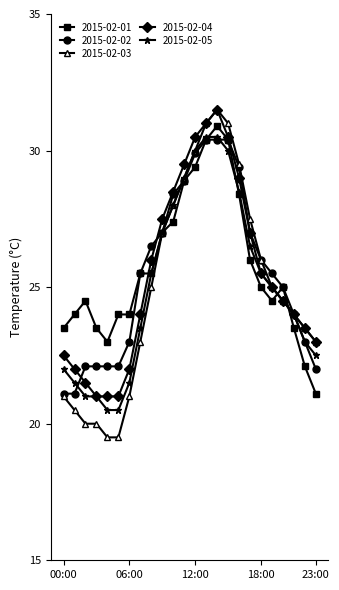

What is the value of the 2015-02-03 point at the 21st from the left?

24.5